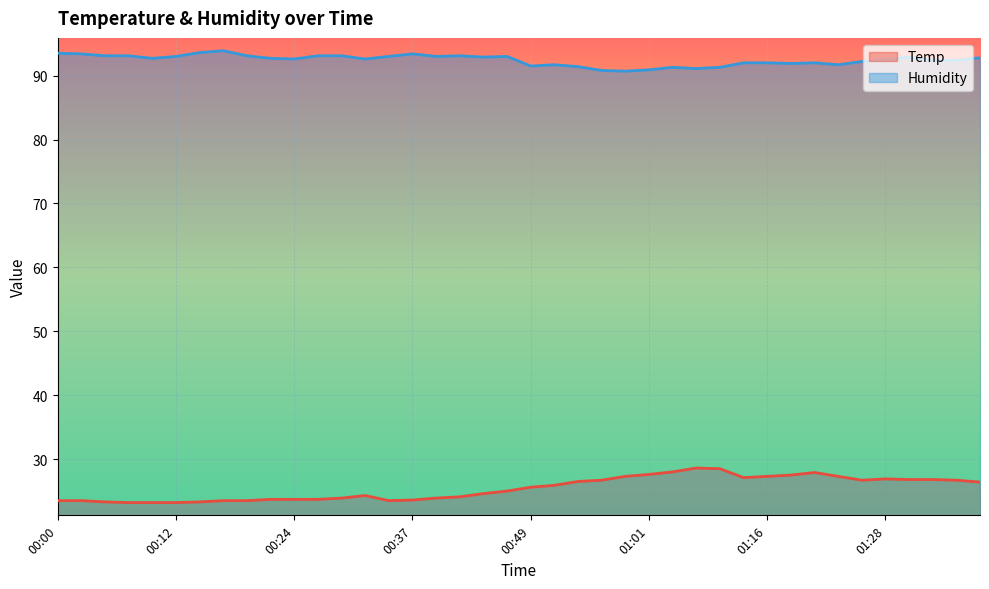

True or false: Humidity and Temp intersect in this chart.

False